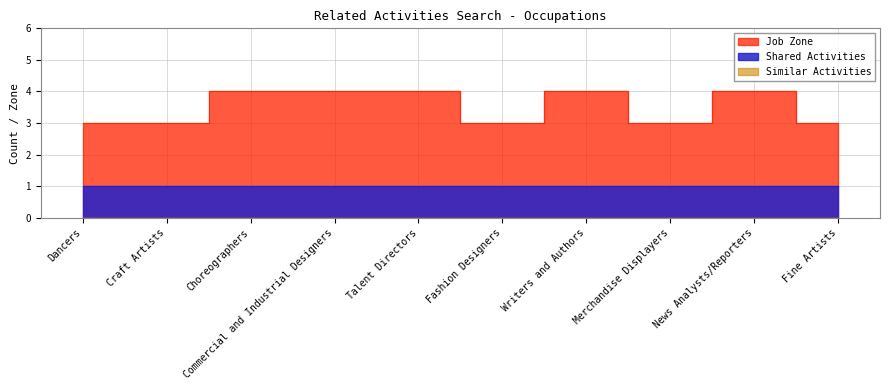

What is the difference between the highest and lowest values at Talent Directors?

4